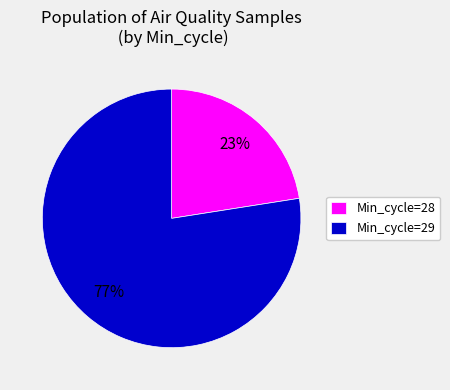

Do Min_cycle=29 and Min_cycle=28 together represent more than half of the pie?

Yes